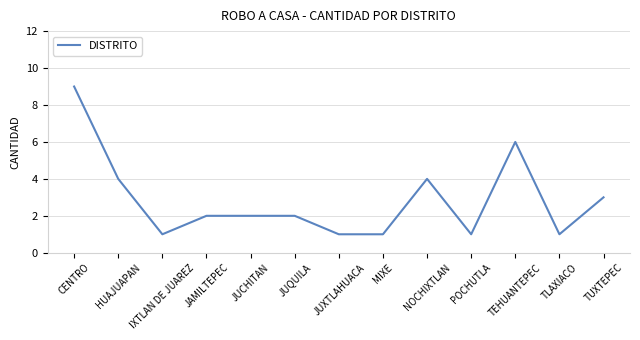

What value does the data have at HUAJUAPAN?

4